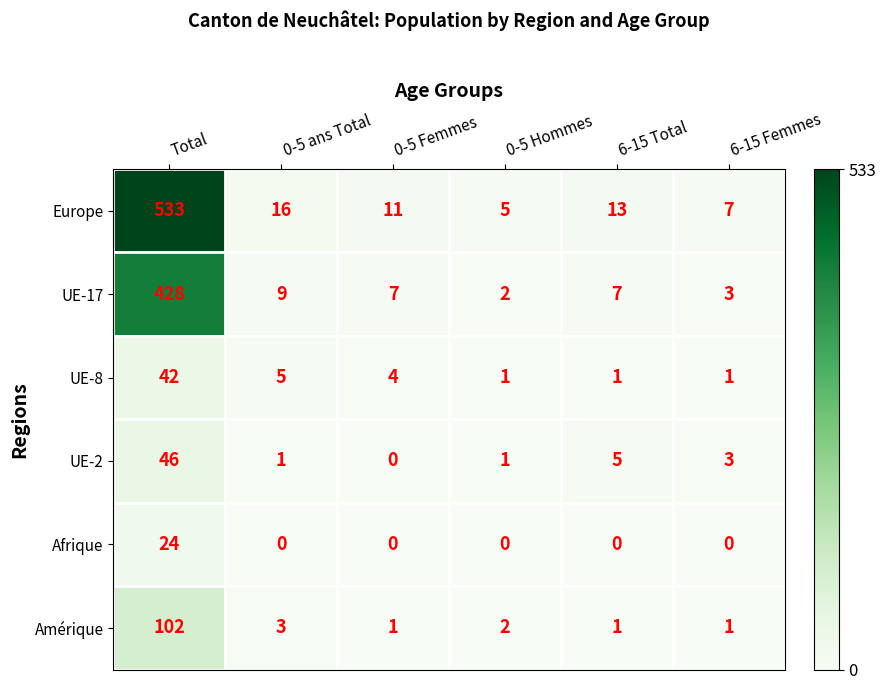

The value of Europe at Total is 533. True or false?

True